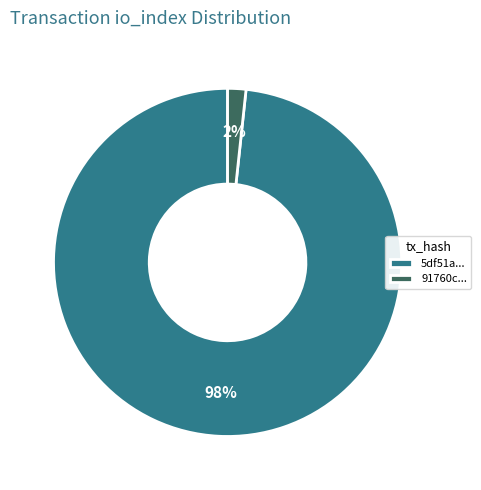

How many slices are in this pie chart?

2